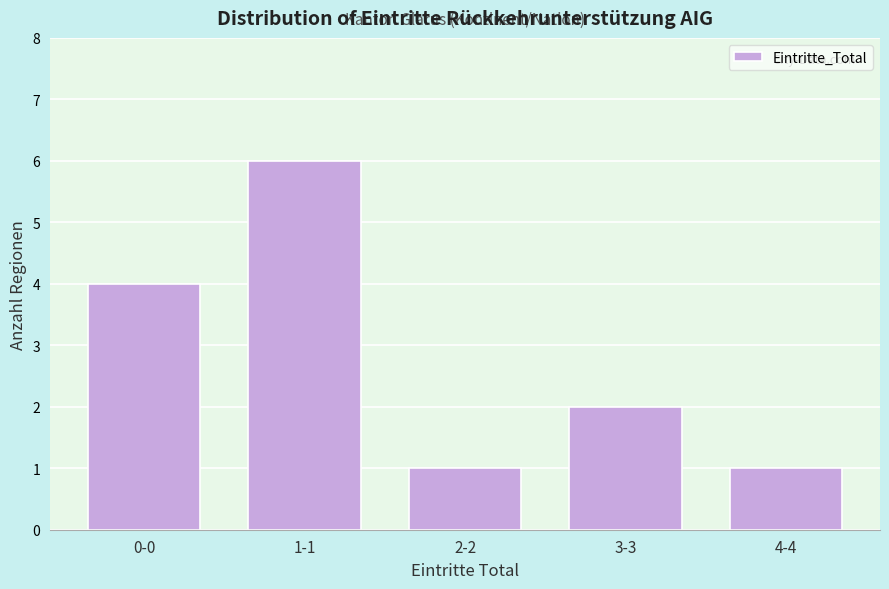

Reading left to right, what are all the values shown in this chart?

0-0=4	1-1=6	2-2=1	3-3=2	4-4=1